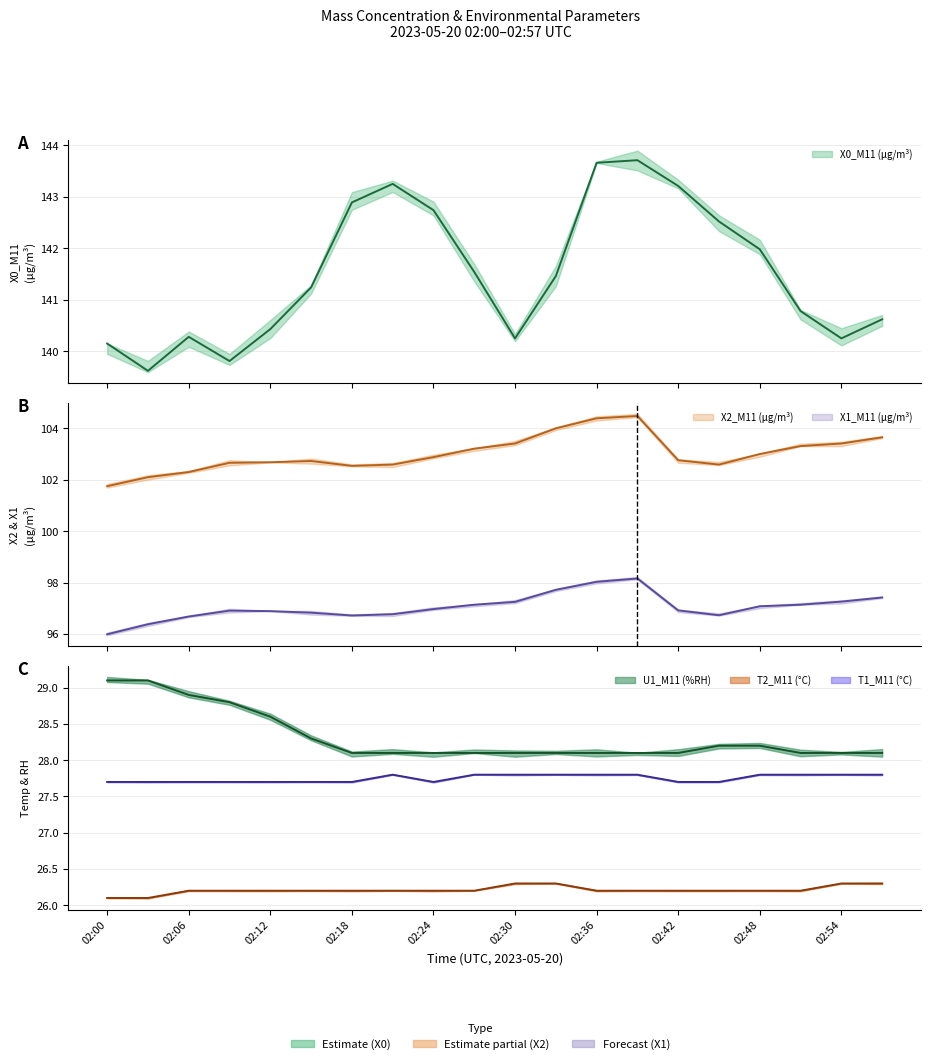

What are all the series names shown in the legend?

X0_M11 (μg/m³), X2_M11 (μg/m³), X1_M11 (μg/m³), U1_M11 (%RH), T2_M11 (°C), T1_M11 (°C)